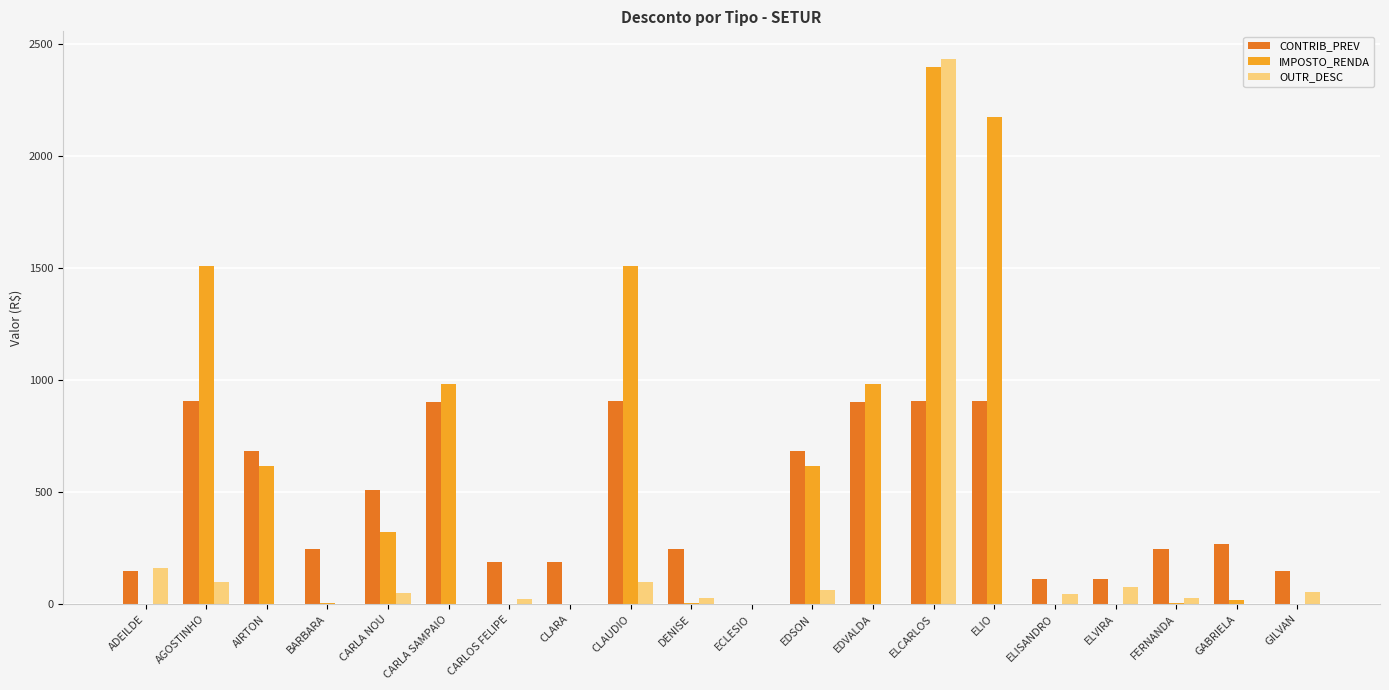

At which label does IMPOSTO_RENDA reach its peak?

ELCARLOS